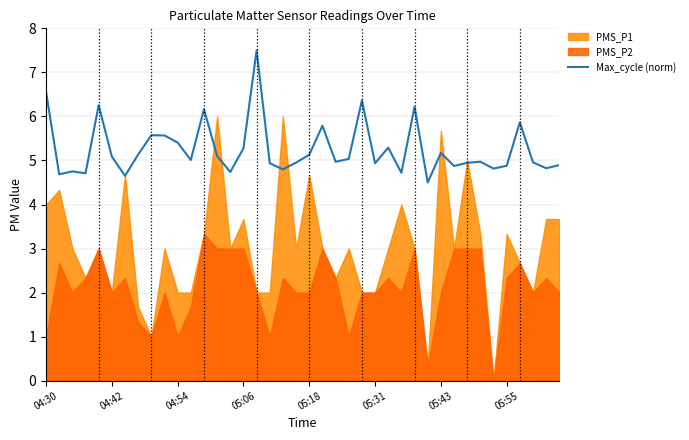

What is the lowest value of the Max_cycle (norm) series?

4.5